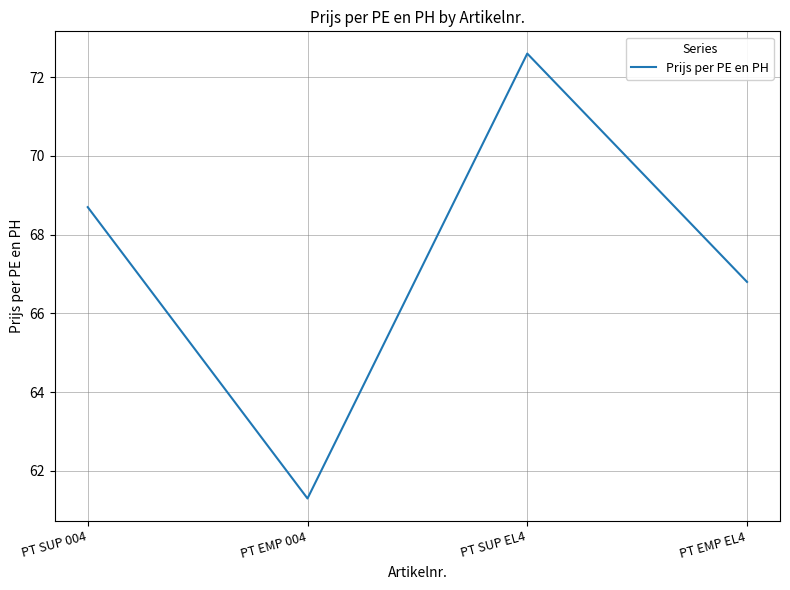

Rank the categories by value from lowest to highest.

PT EMP 004, PT EMP EL4, PT SUP 004, PT SUP EL4